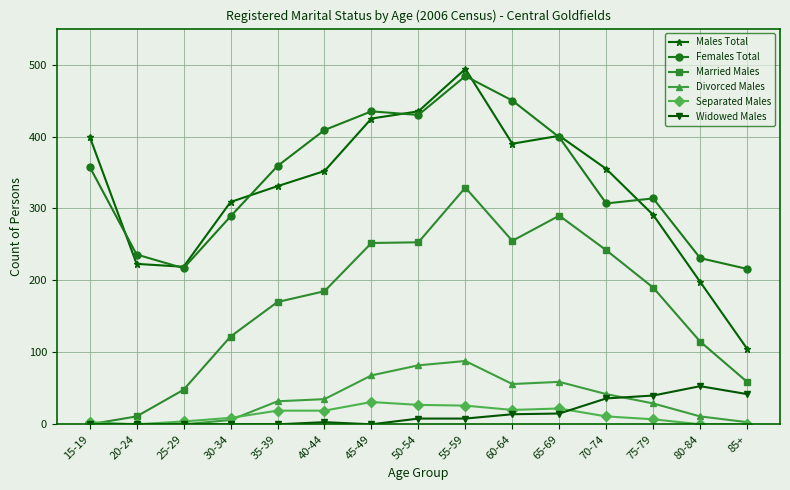

Is it true that Separated Males equals 7 at 75-79?

True